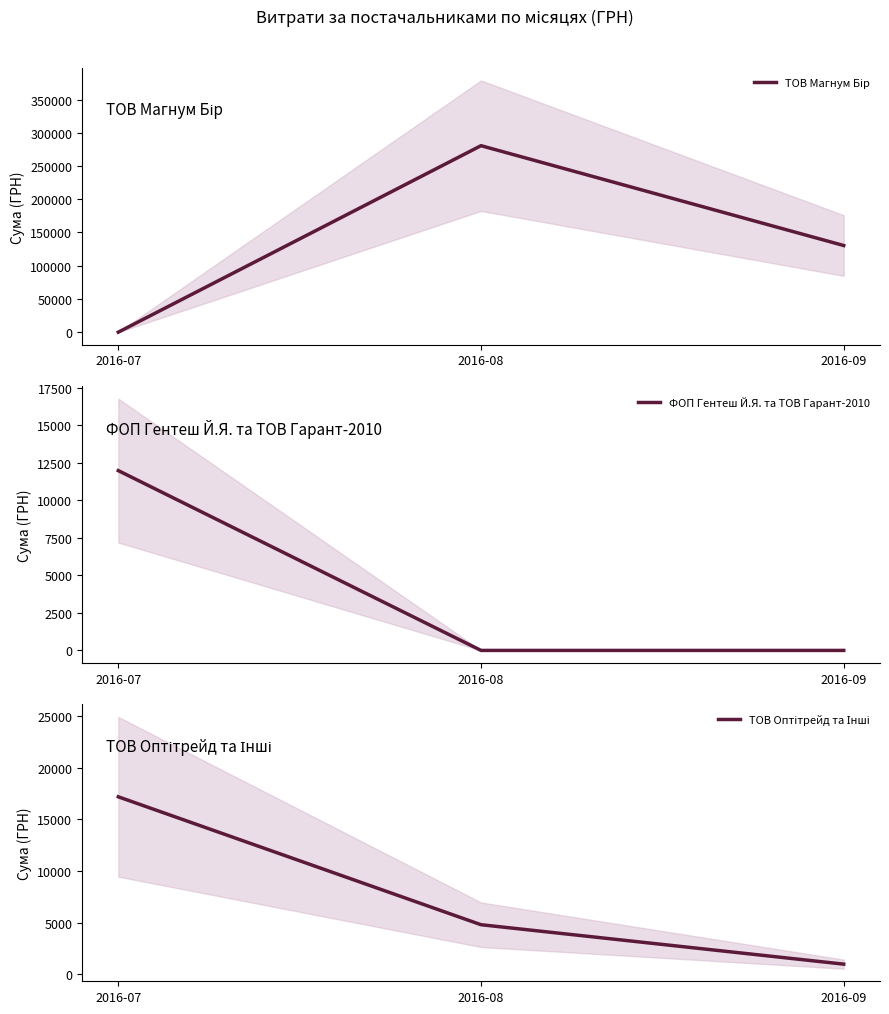

What is the difference between the ФОП Гентеш Й.Я. та ТОВ Гарант-2010 values at 2016-07 and 2016-08?

11981